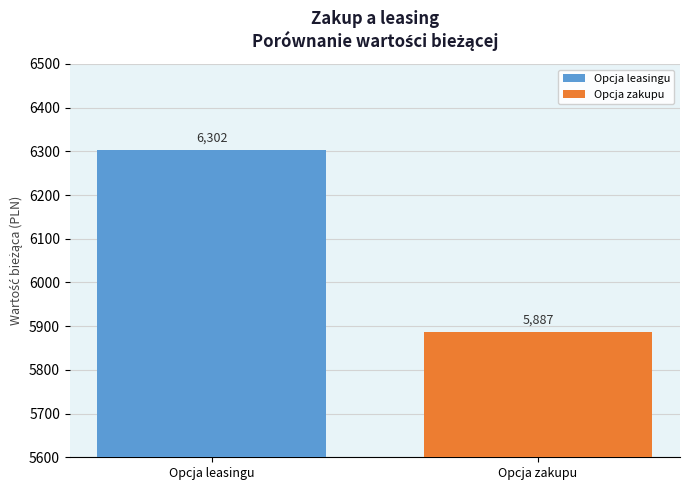

What is the maximum value shown in the chart?

6302.3